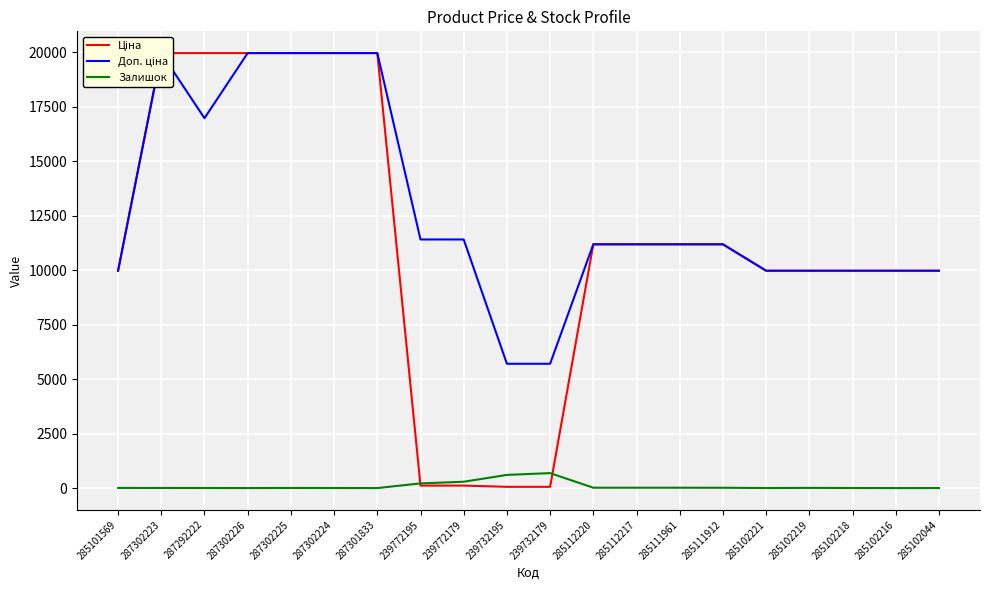

Where is Залишок nearest to the value 343?

239772179